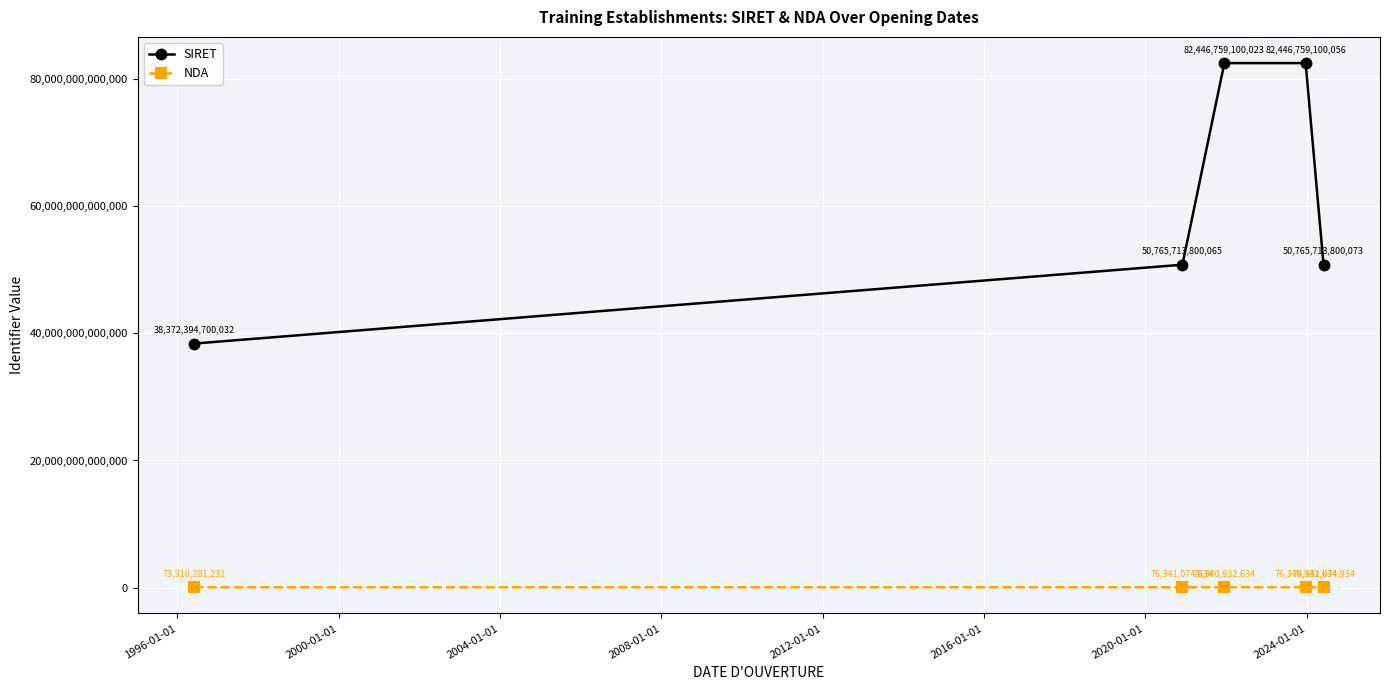

Which series has the largest total across all categories?

SIRET